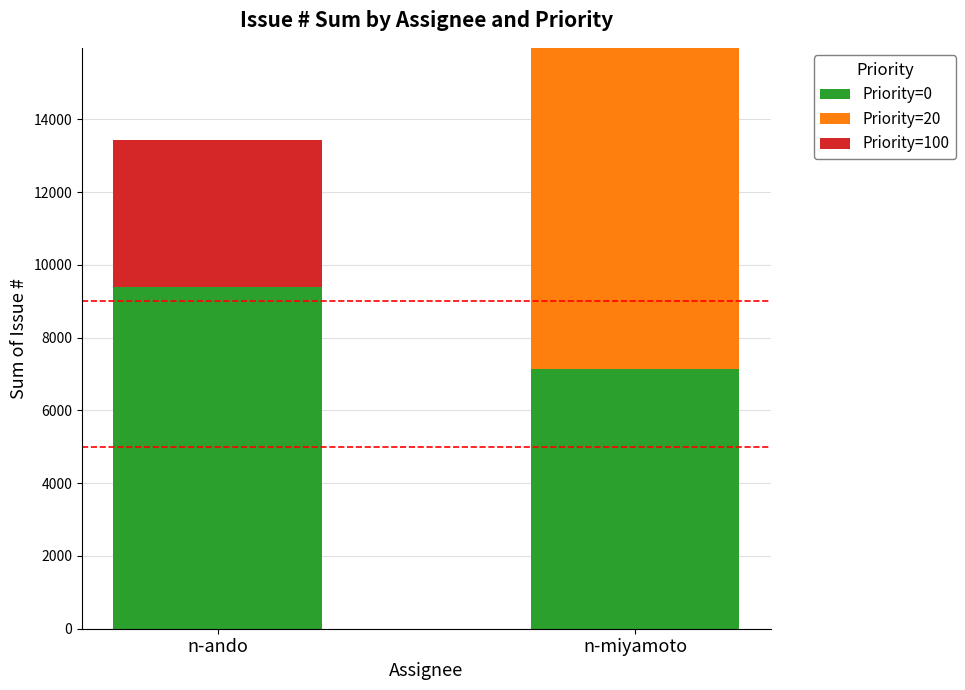

Which category has the highest value in the Priority=0 series?

n-ando